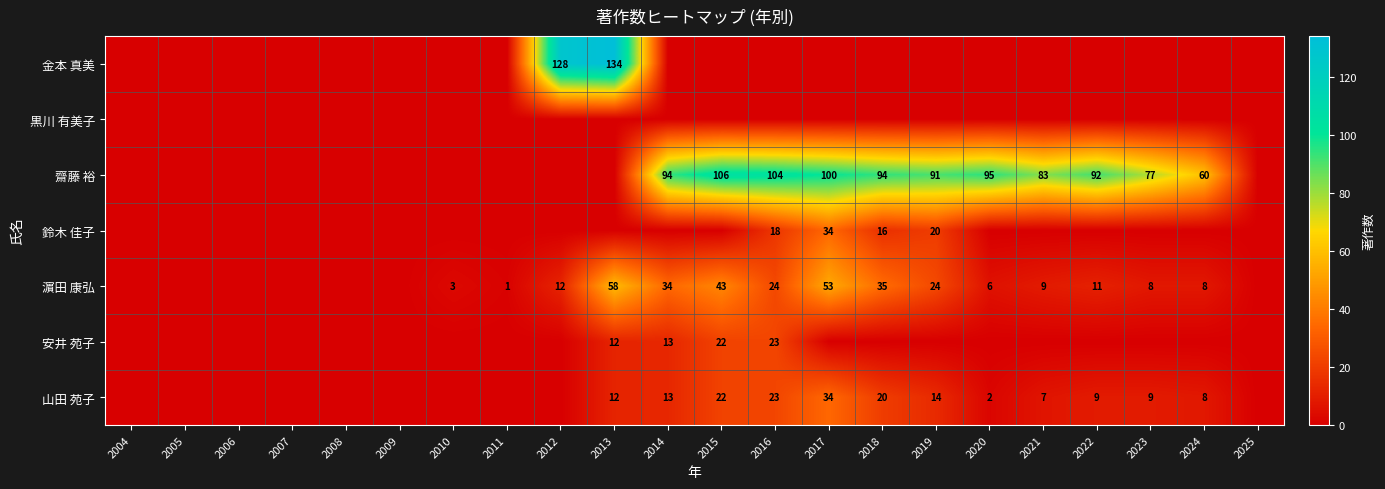

True or false: 齋藤 裕 has a value of -41 at 2010.

False